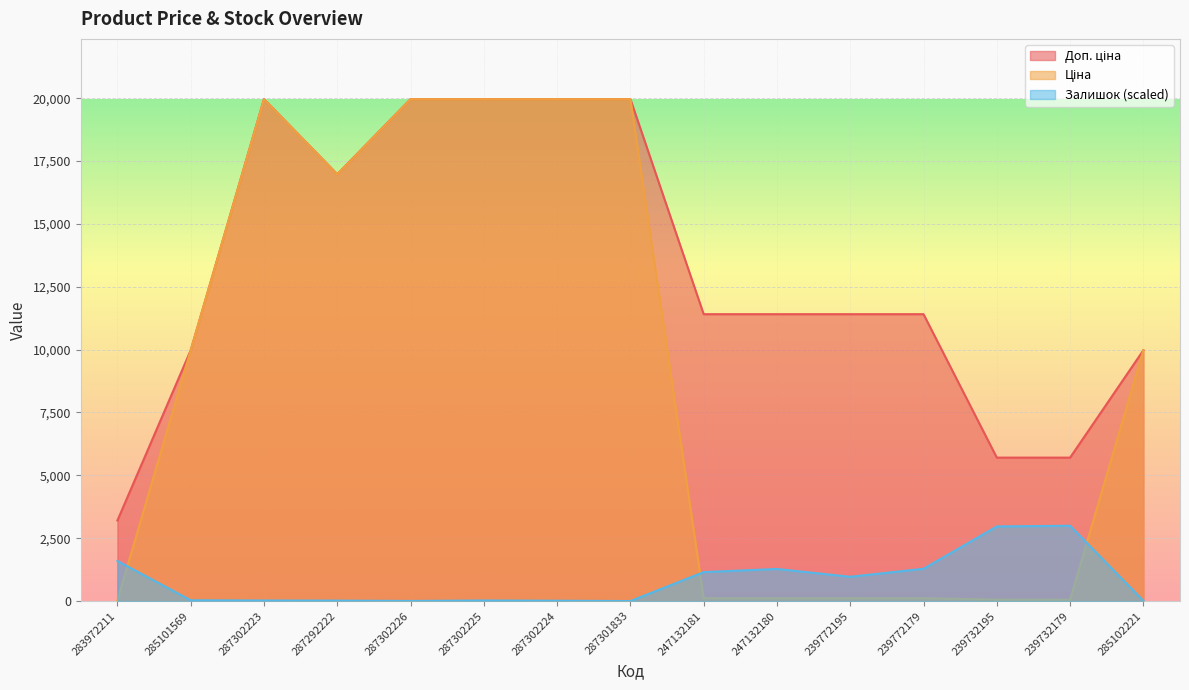

What is the label of the 3rd point from the right?

239732195